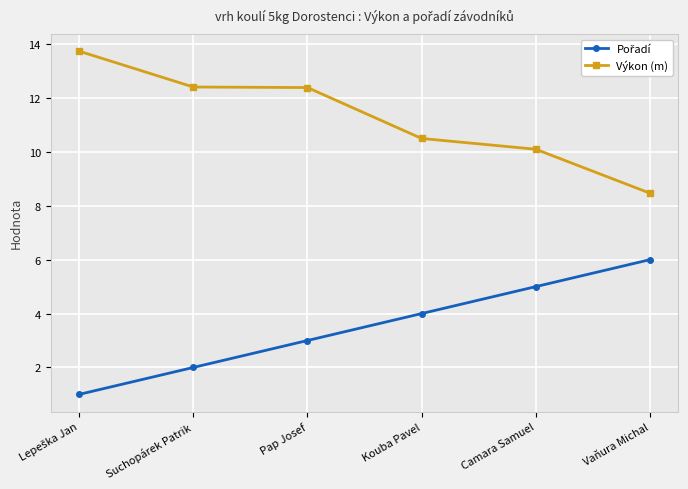

What is the sum of all Výkon (m) values?

67.6